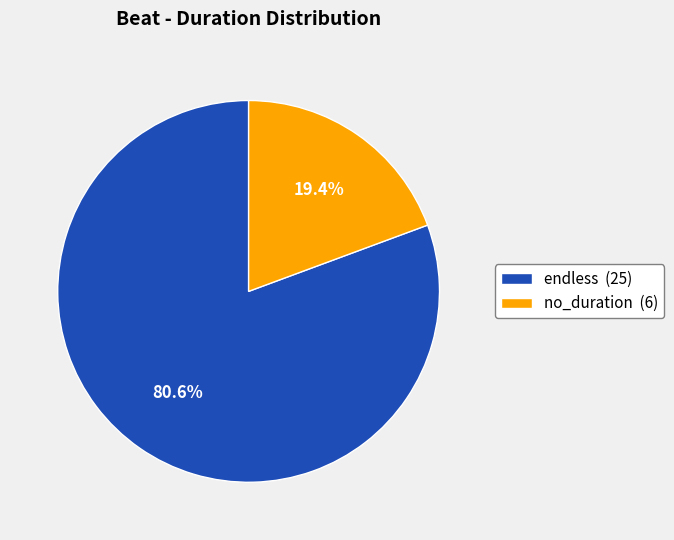

What is the ratio of the value at endless (25) to the value at no_duration (6)?

4.2